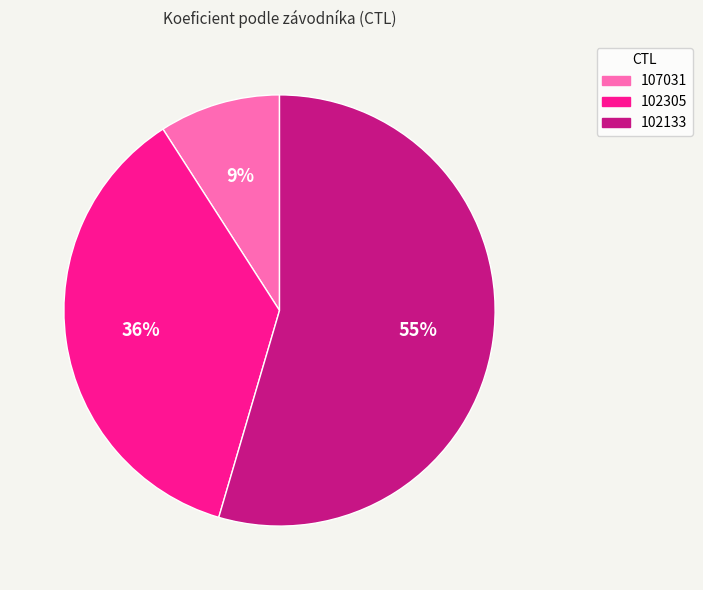

Combined, do 107031 and 102305 account for over 50%?

No